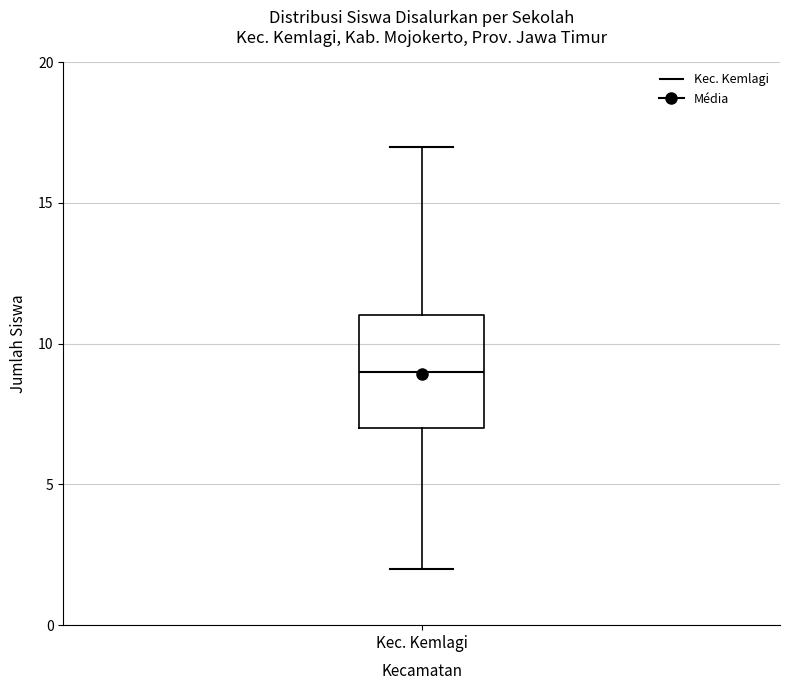

Where does the upper whisker of the box for Kec. Kemlagi end on the y-axis? The values are not printed on the chart, so give them approximately, as read against the axis.

17